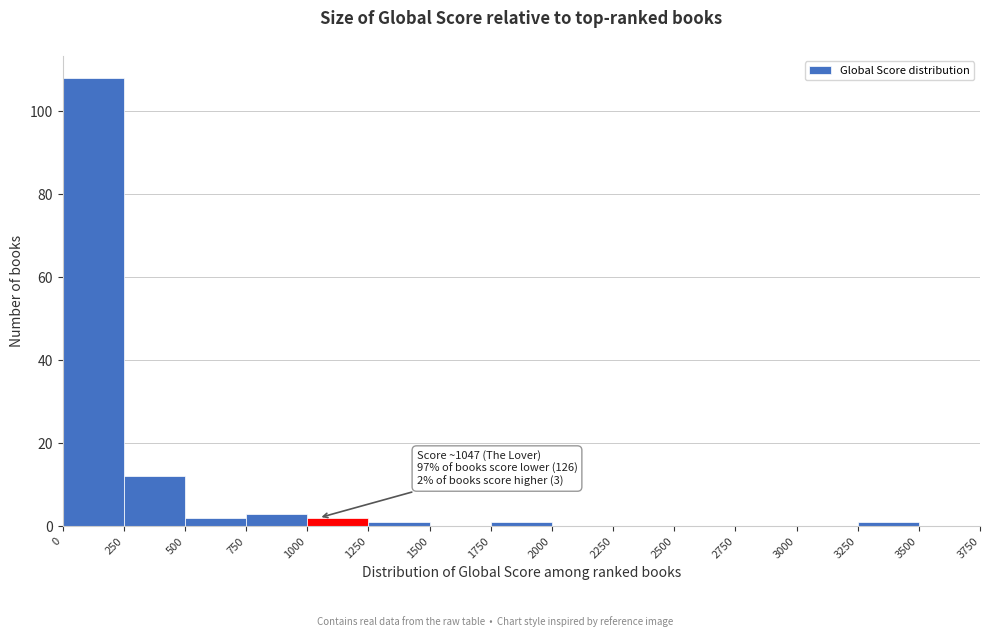

Over which range of the x-axis is the bar tallest?

0 to 250